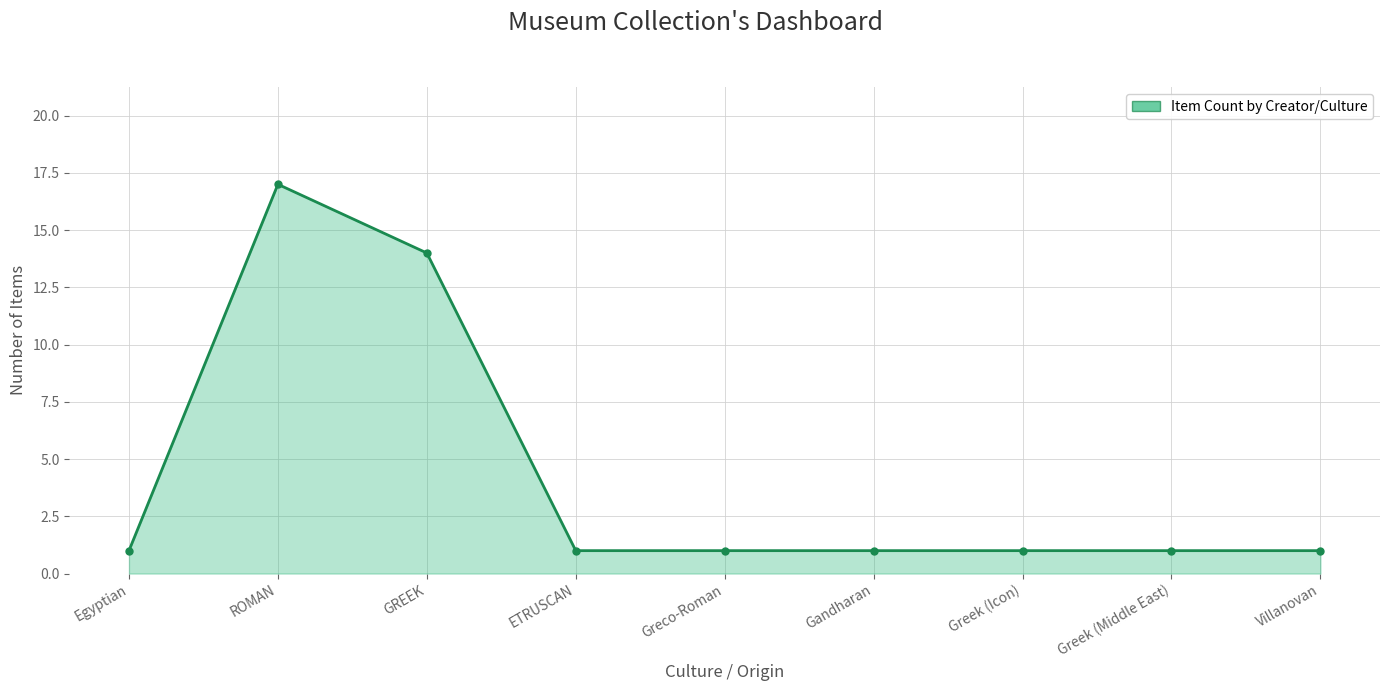

How many distinct data groups are displayed?

1